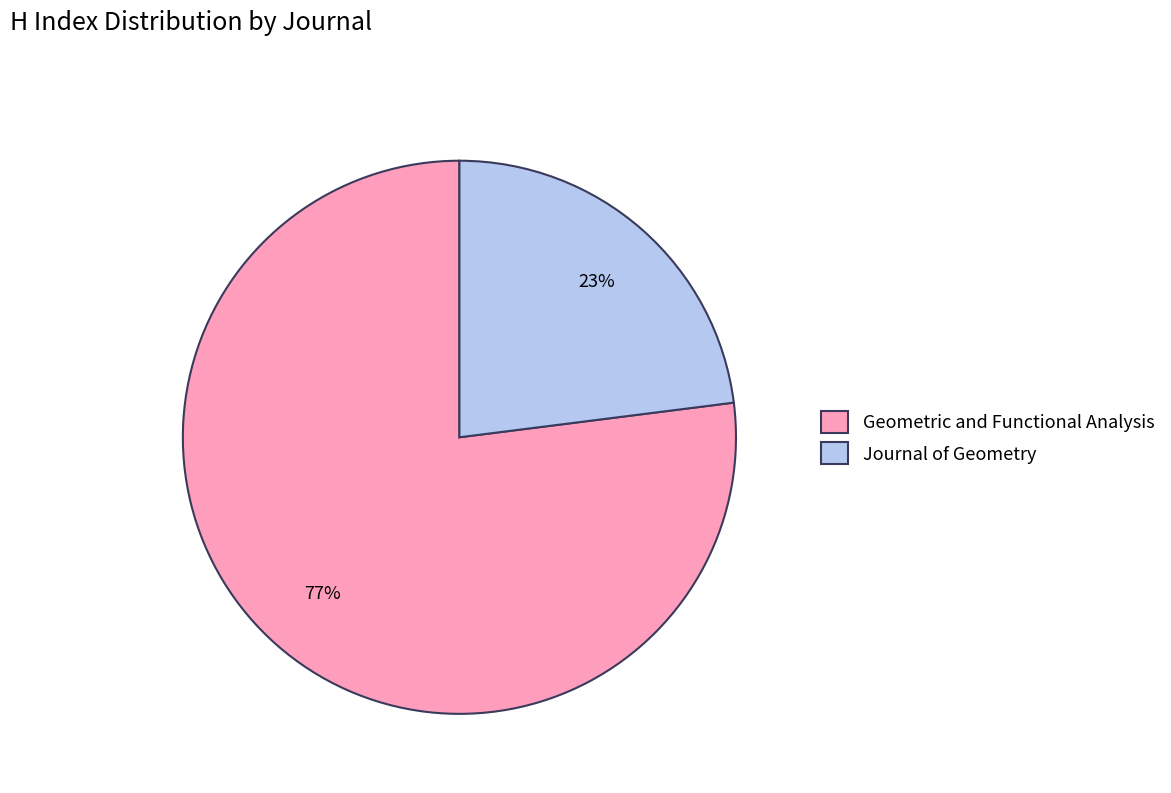

Does Geometric and Functional Analysis account for over 50% of the chart?

Yes